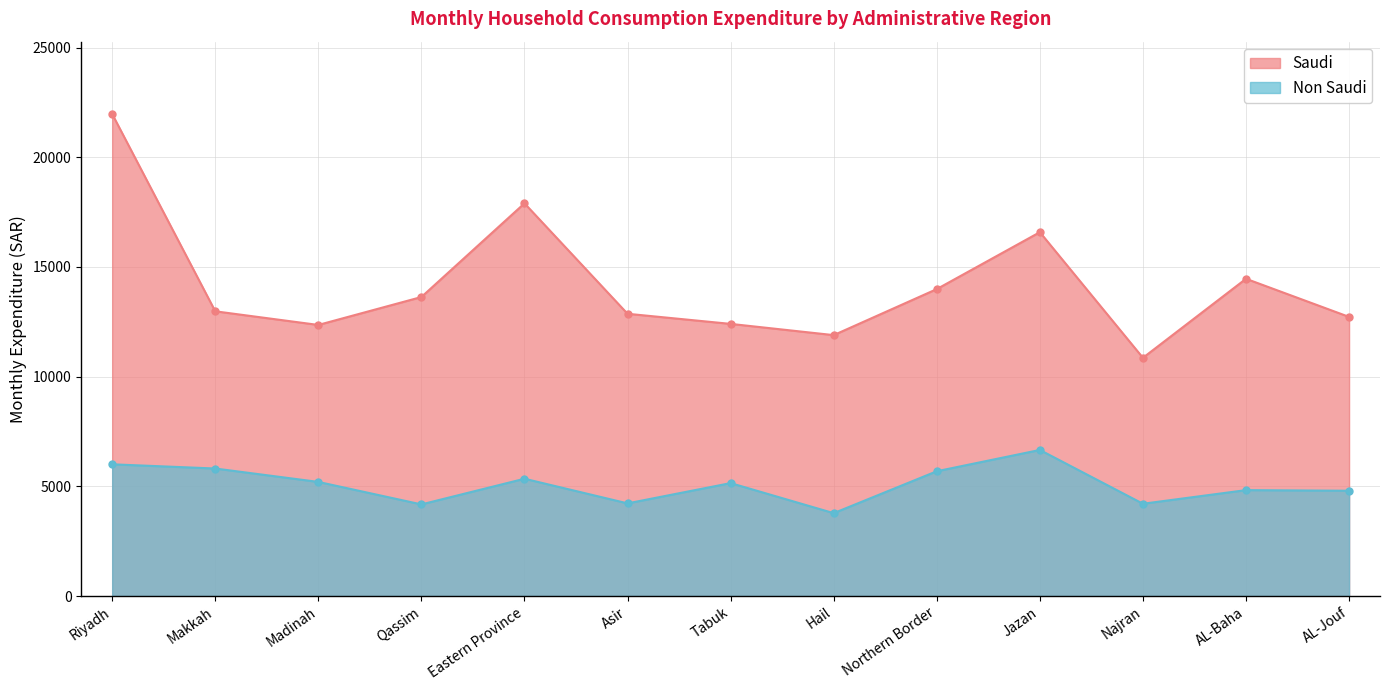

What is the label of the 9th point from the right?

Eastern Province